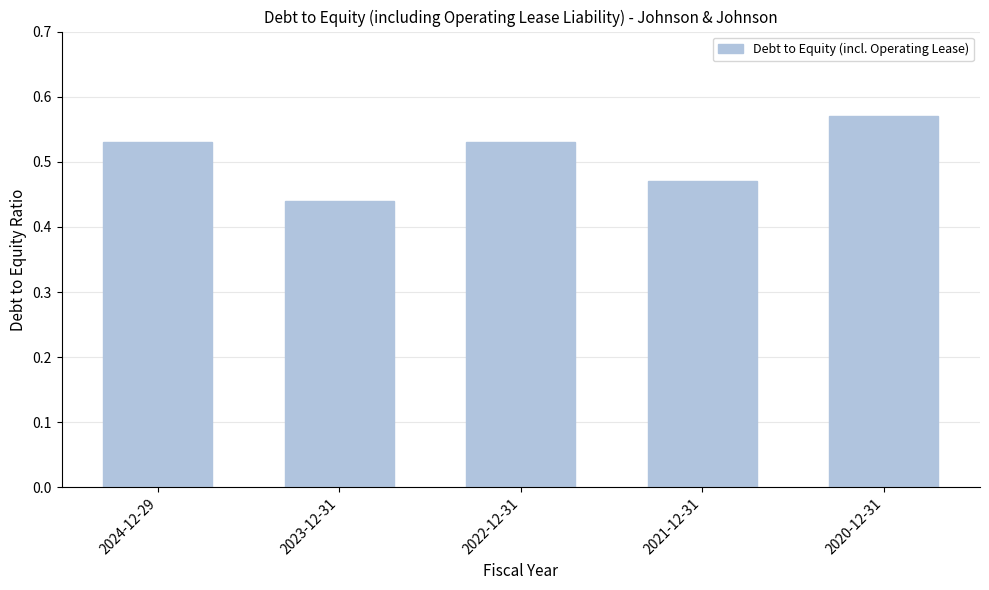

Which label corresponds to the smallest value in the chart?

2023-12-31